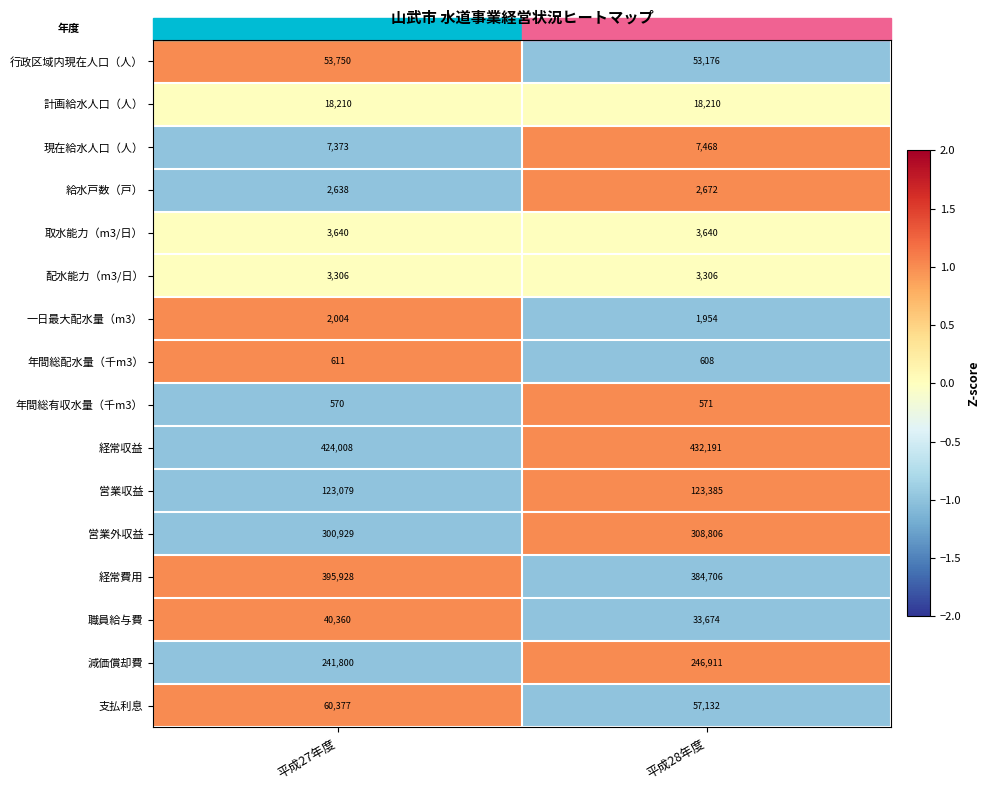

Between 平成27年度 and 平成28年度, which series saw the biggest shift?

経常費用